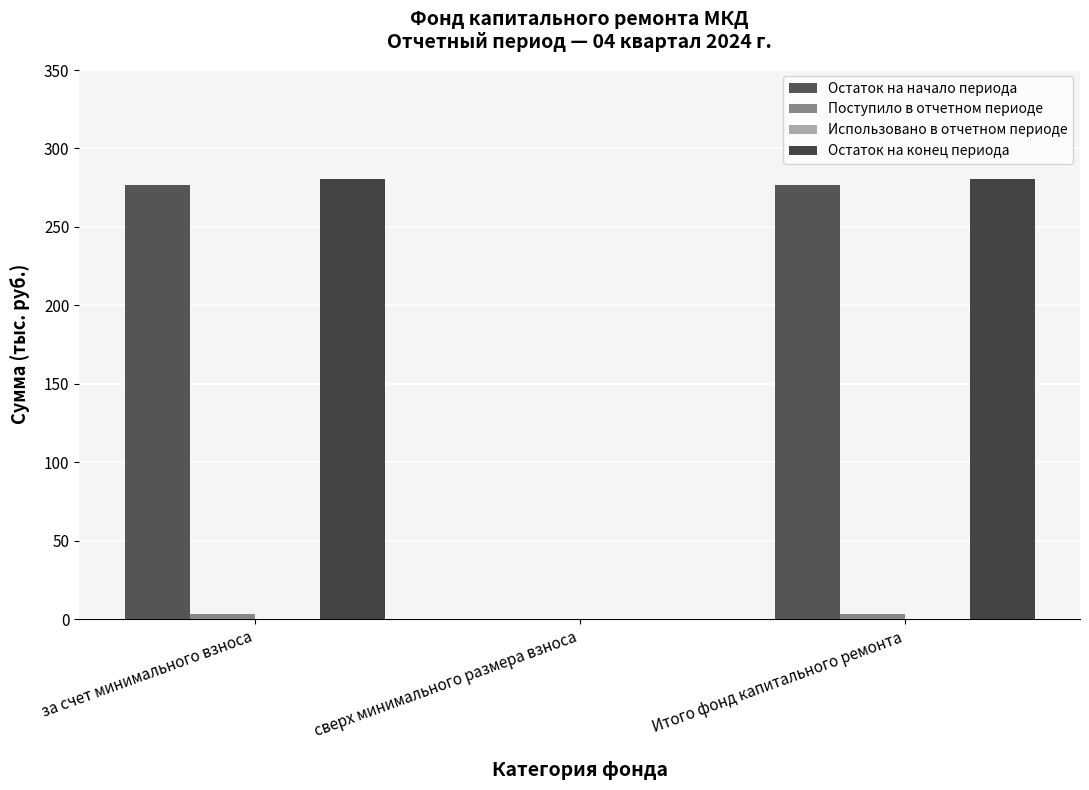

At which label is Остаток на начало периода closest to 138?

сверх минимального размера взноса